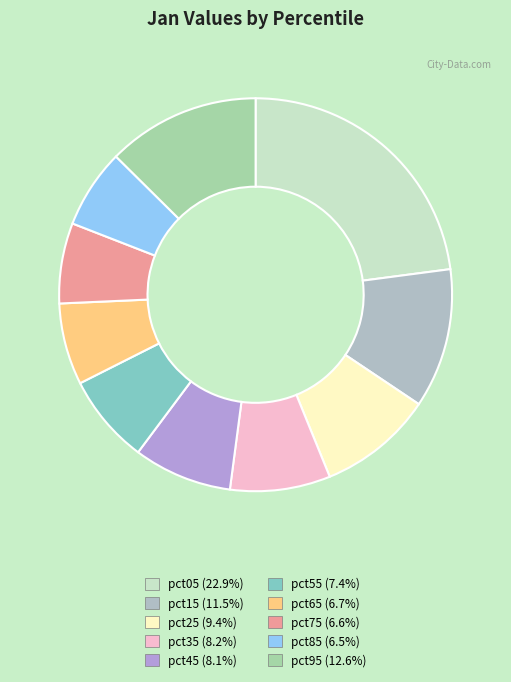

Which slice is the largest?

pct05